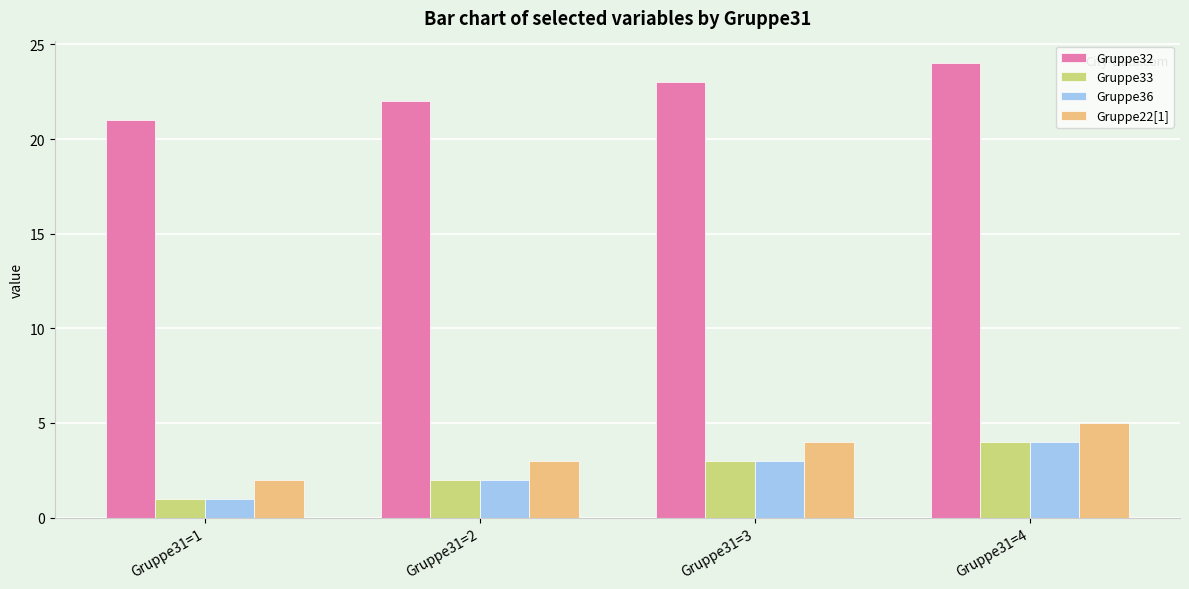

What is the difference between the Gruppe33 values at Gruppe31=1 and Gruppe31=2?

1